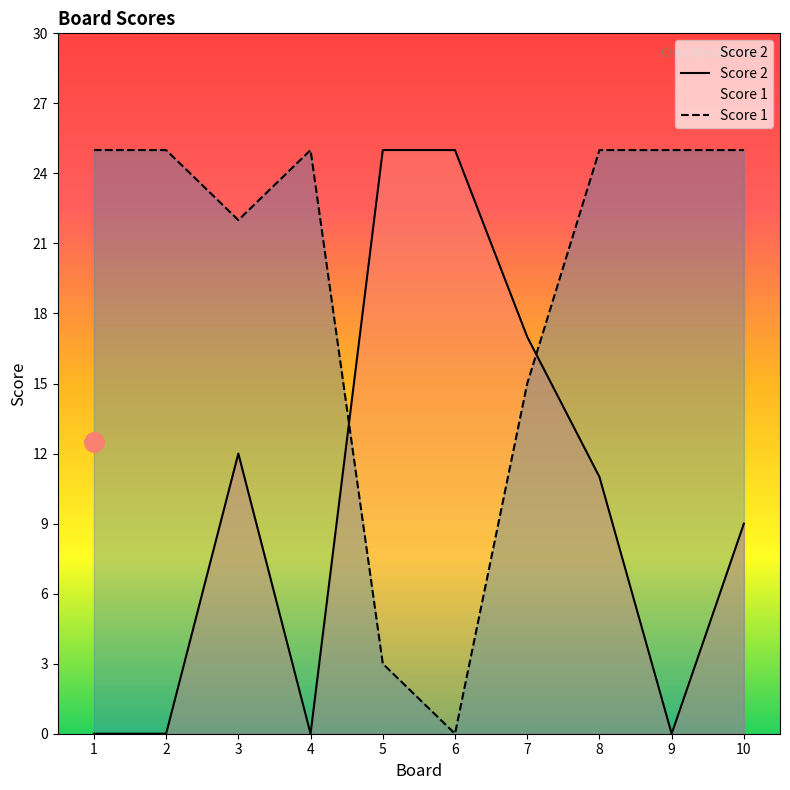

How many interior local valleys does the Score 1 series have?

2